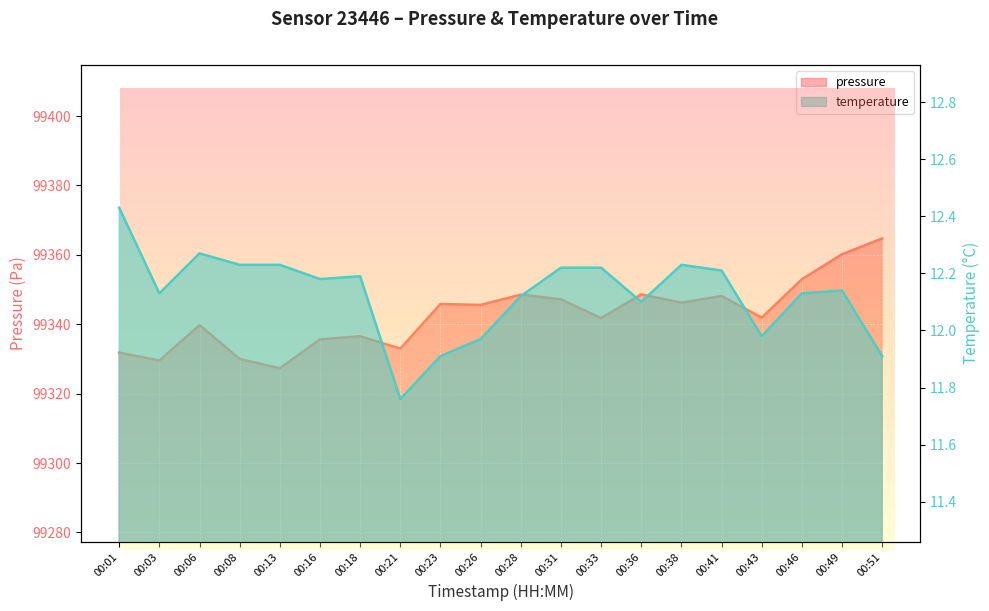

Reading left to right, extract all data points from this chart.

pressure: 00:01=99331.8	00:03=99329.5	00:06=99339.7	00:08=99330.0	00:13=99327.3	00:16=99335.6	00:18=99336.5	00:21=99333.0	00:23=99345.8	00:26=99345.6	00:28=99348.5	00:31=99347.2	00:33=99341.8	00:36=99348.6	00:38=99346.2	00:41=99348.1	00:43=99341.9	00:46=99353.0	00:49=99360.2	00:51=99364.7
temperature: 00:01=12.4	00:03=12.1	00:06=12.3	00:08=12.2	00:13=12.2	00:16=12.2	00:18=12.2	00:21=11.8	00:23=11.9	00:26=12.0	00:28=12.1	00:31=12.2	00:33=12.2	00:36=12.1	00:38=12.2	00:41=12.2	00:43=12.0	00:46=12.1	00:49=12.1	00:51=11.9